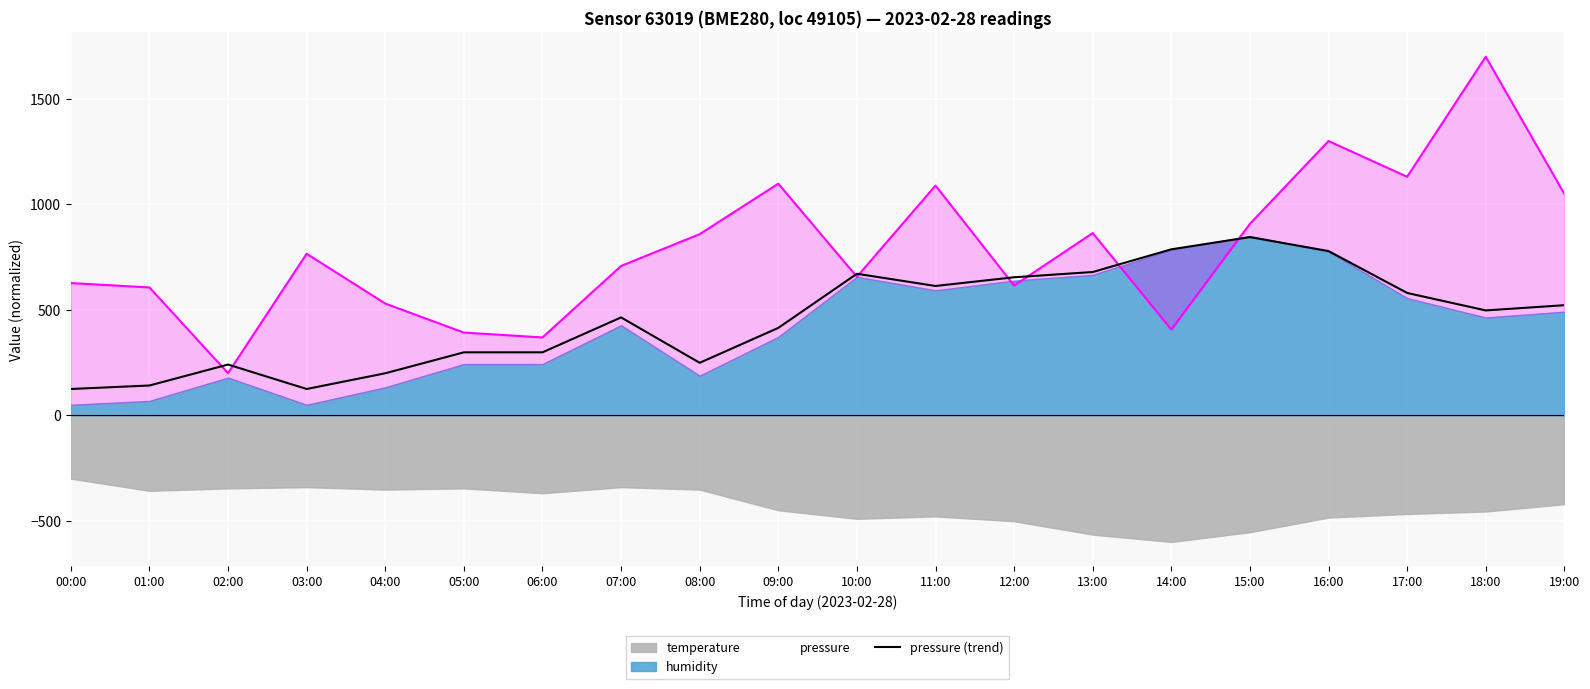

The value at 06:00 is 298.8. True or false?

True